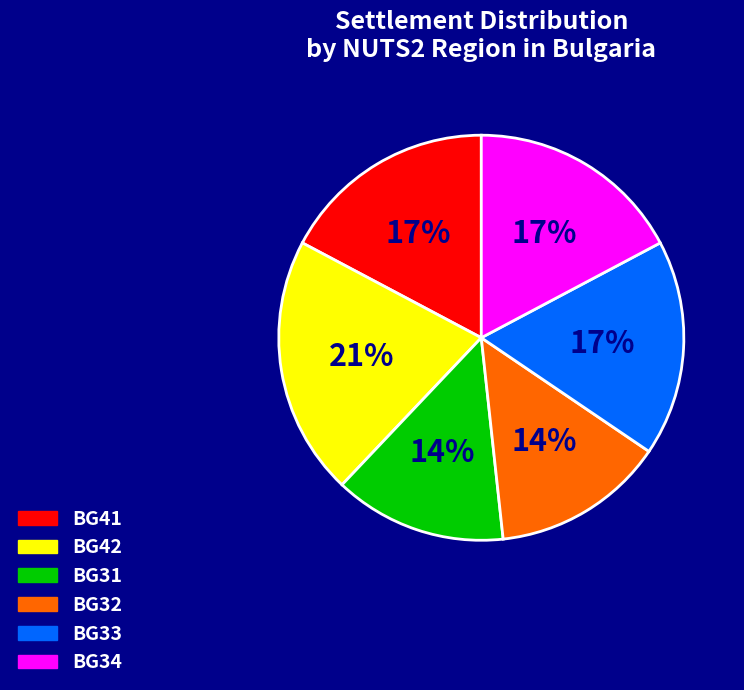

Does any single category account for the majority?

No